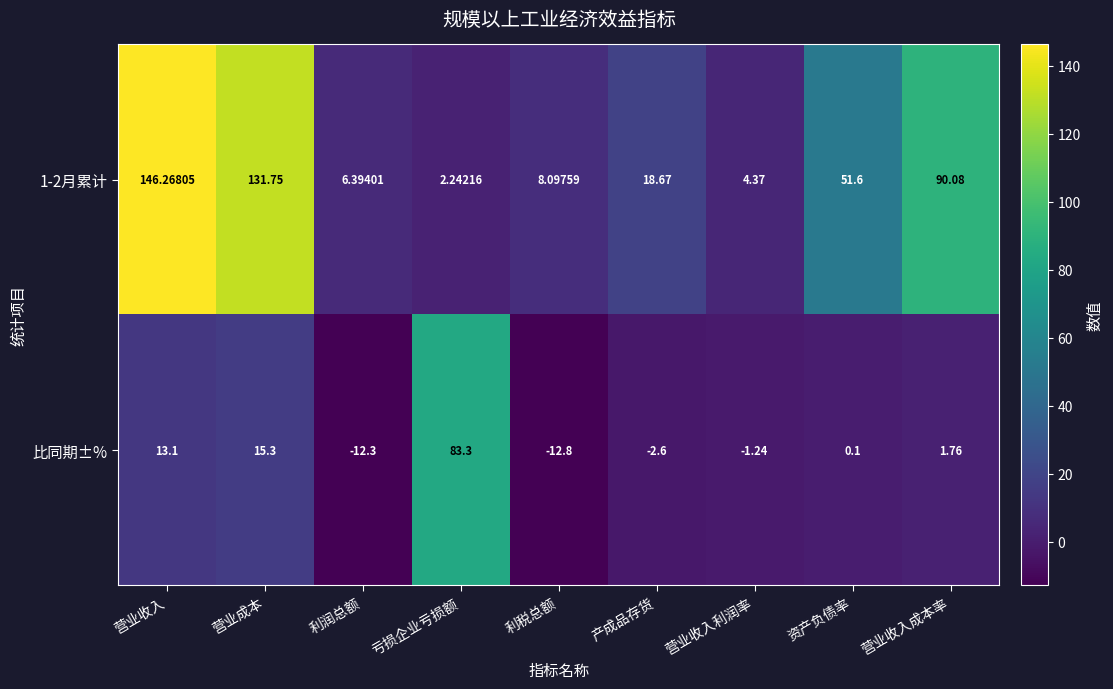

At which category is the sum across all series the highest?

营业收入